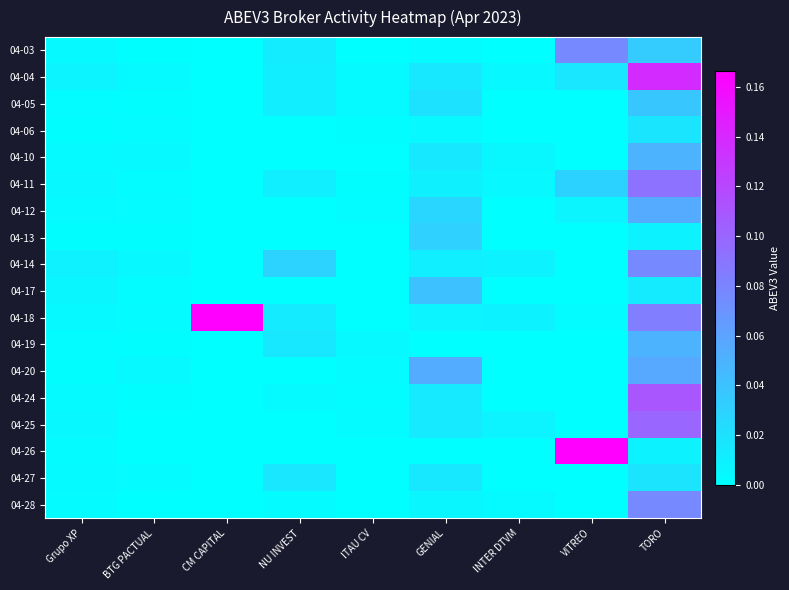

Which label corresponds to the largest value in the chart?

CM CAPITAL